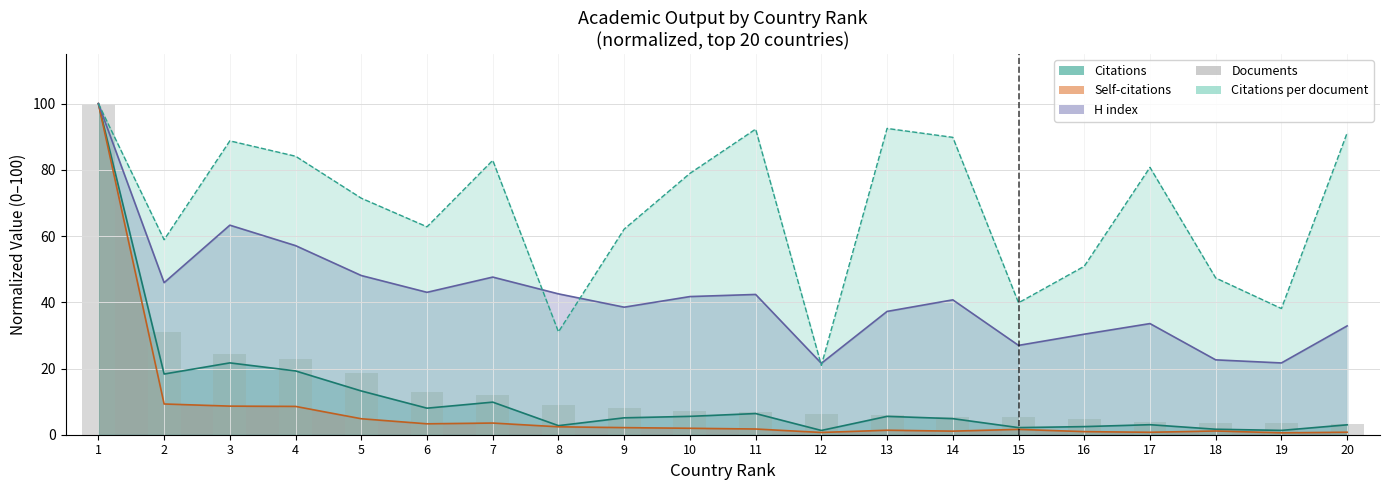

Are the bars grouped side by side (vs. stacked)?

No